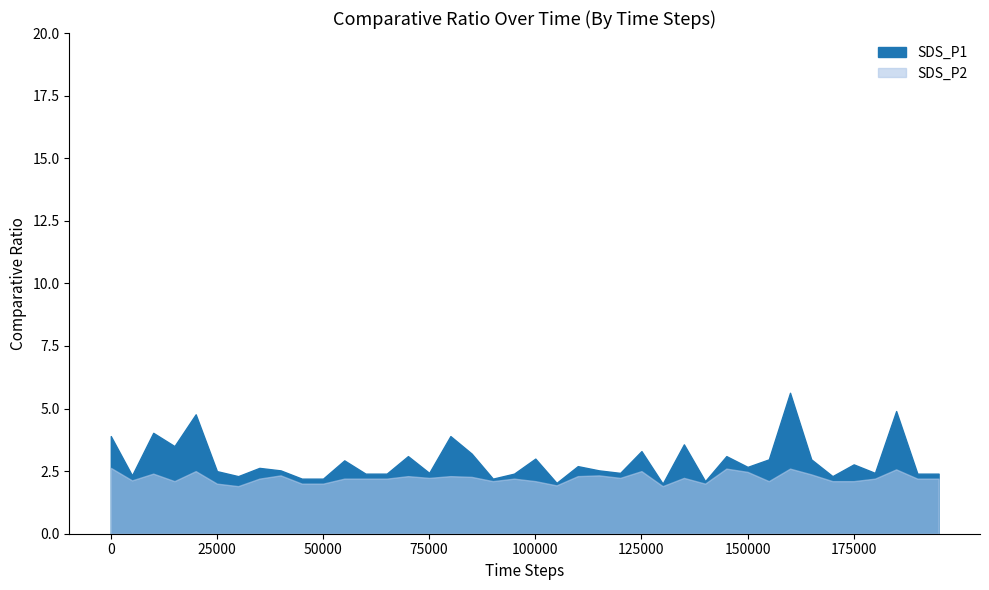

What is the average value of the SDS_P1 series?

2.9